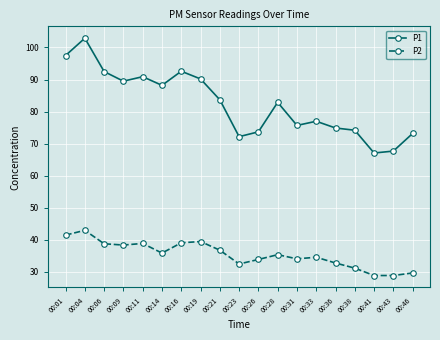

How many lines are shown in the chart?

2